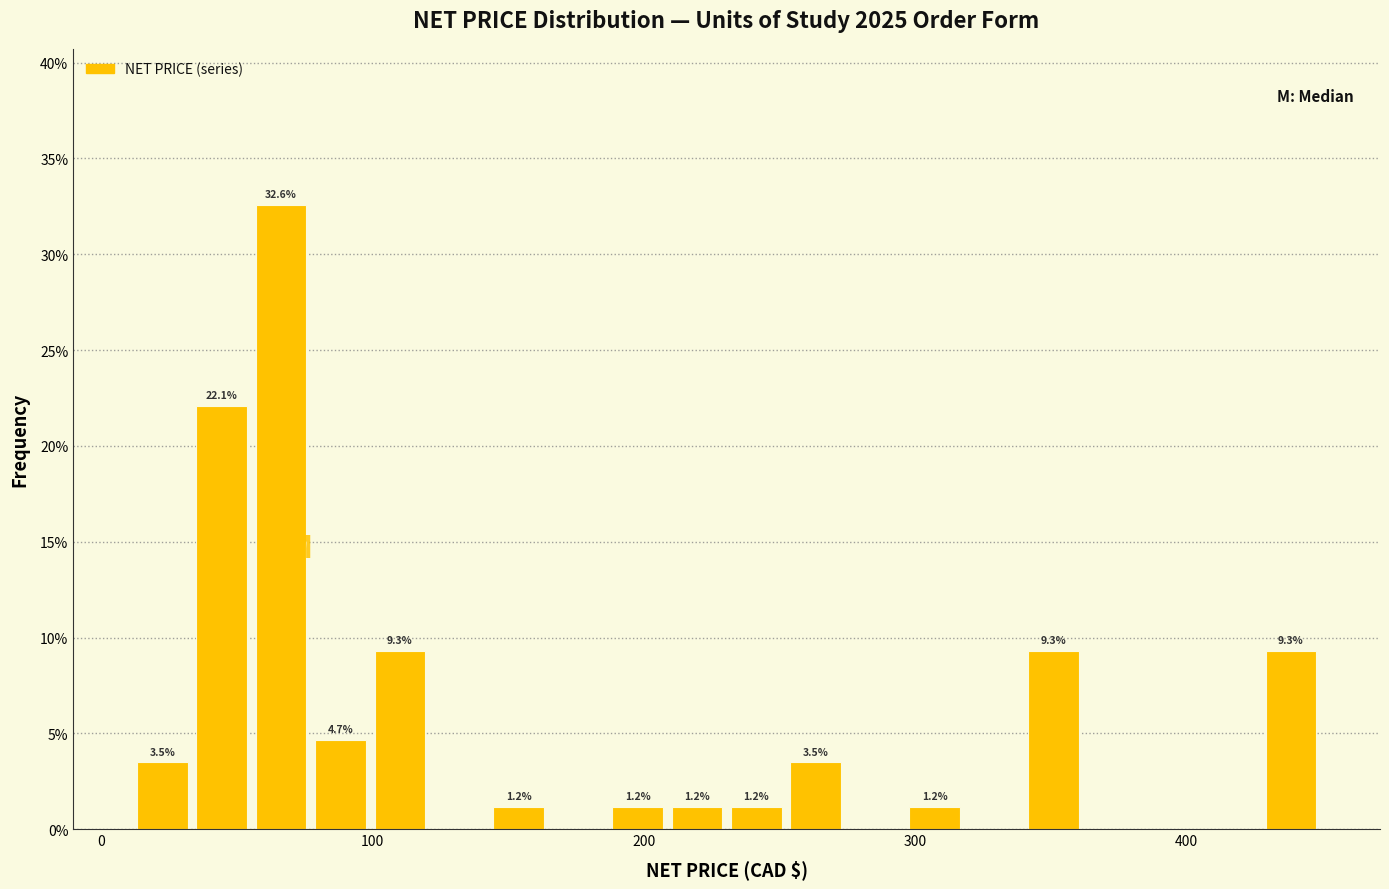

Around what value on the x-axis is the tallest bar? Give the approximate position of its centre, as read against the axis.

70